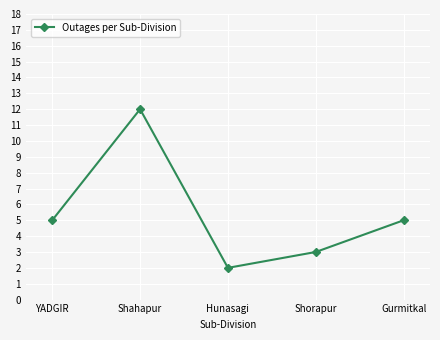

Is this an area chart (filled region under the line)?

No